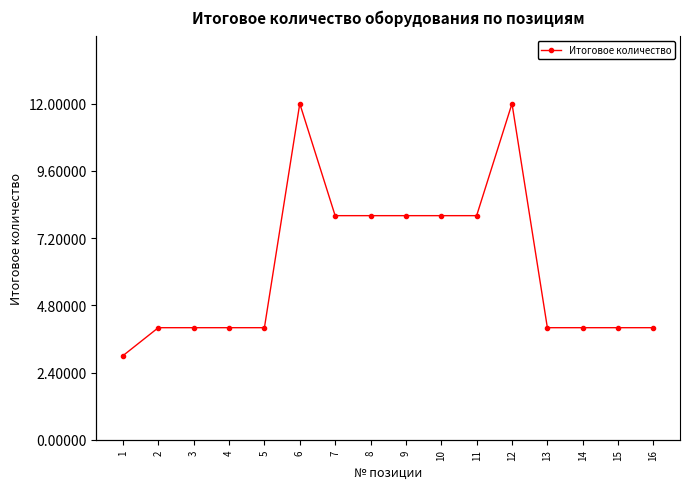

Where does the data first go above 4?

6